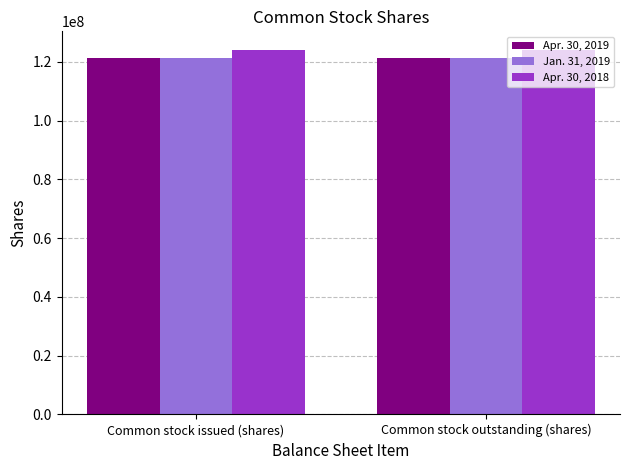

What is the difference between the highest and lowest values at Common stock issued (shares)?

2800000